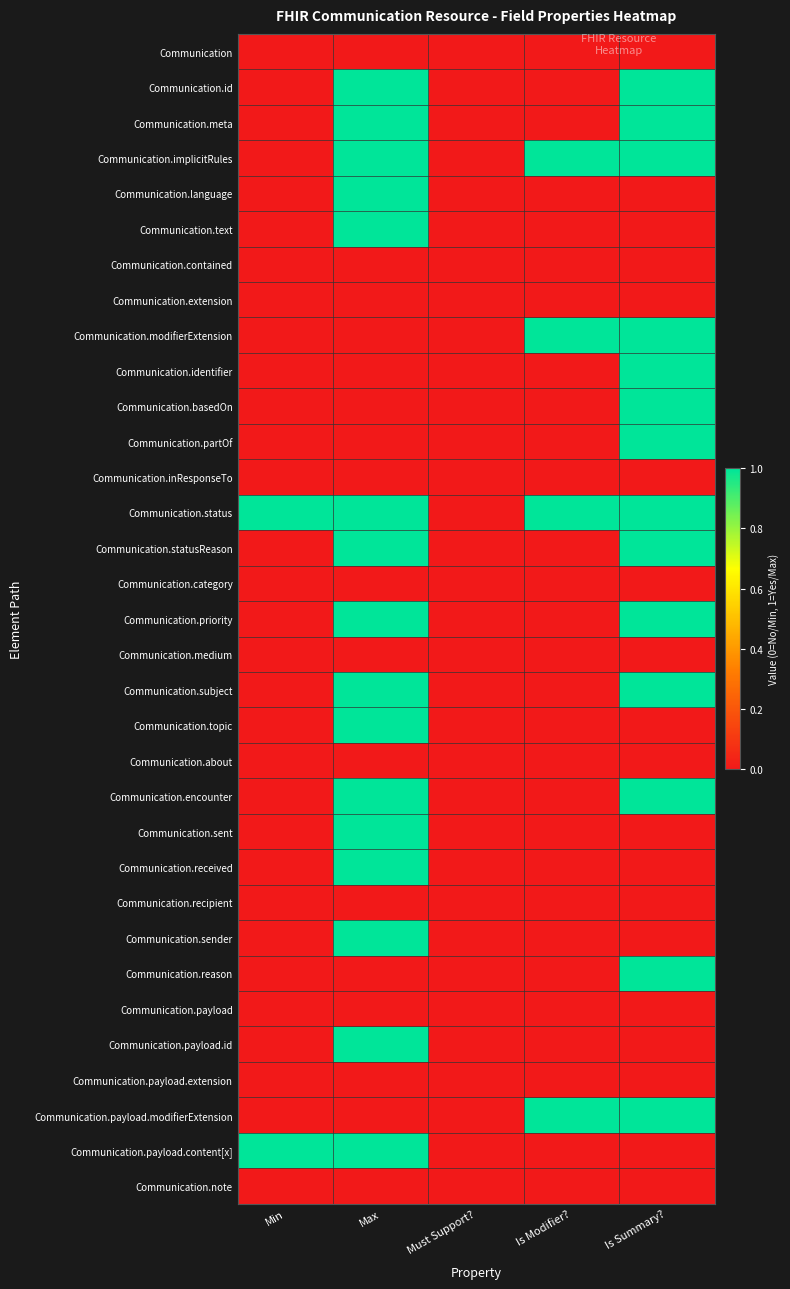

Rank the series at Must Support? from highest to lowest value.

Communication, Communication.id, Communication.meta, Communication.implicitRules, Communication.language, Communication.text, Communication.contained, Communication.extension, Communication.modifierExtension, Communication.identifier, Communication.basedOn, Communication.partOf, Communication.inResponseTo, Communication.status, Communication.statusReason, Communication.category, Communication.priority, Communication.medium, Communication.subject, Communication.topic, Communication.about, Communication.encounter, Communication.sent, Communication.received, Communication.recipient, Communication.sender, Communication.reason, Communication.payload, Communication.payload.id, Communication.payload.extension, Communication.payload.modifierExtension, Communication.payload.content[x], Communication.note